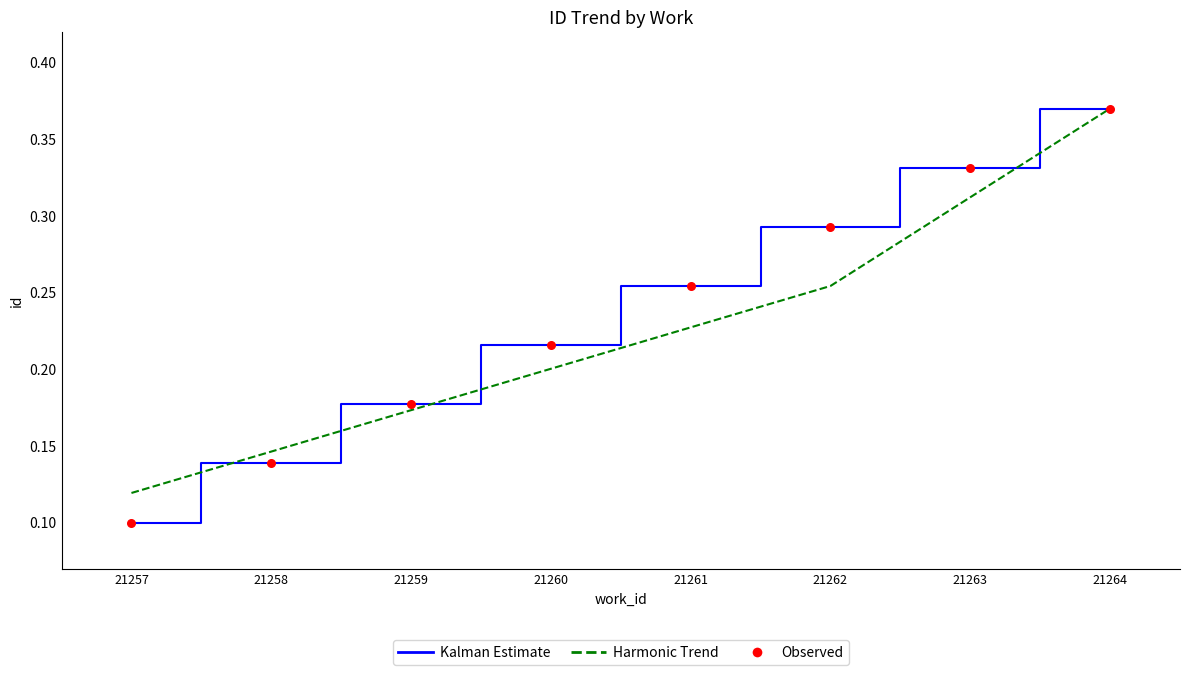

What is the total value across all series at 21262?

0.5